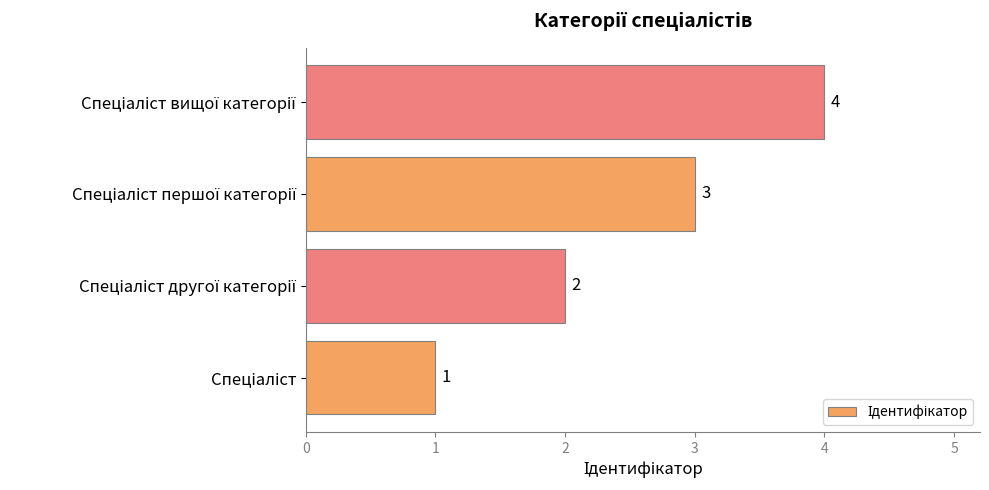

What is the smallest value displayed?

1